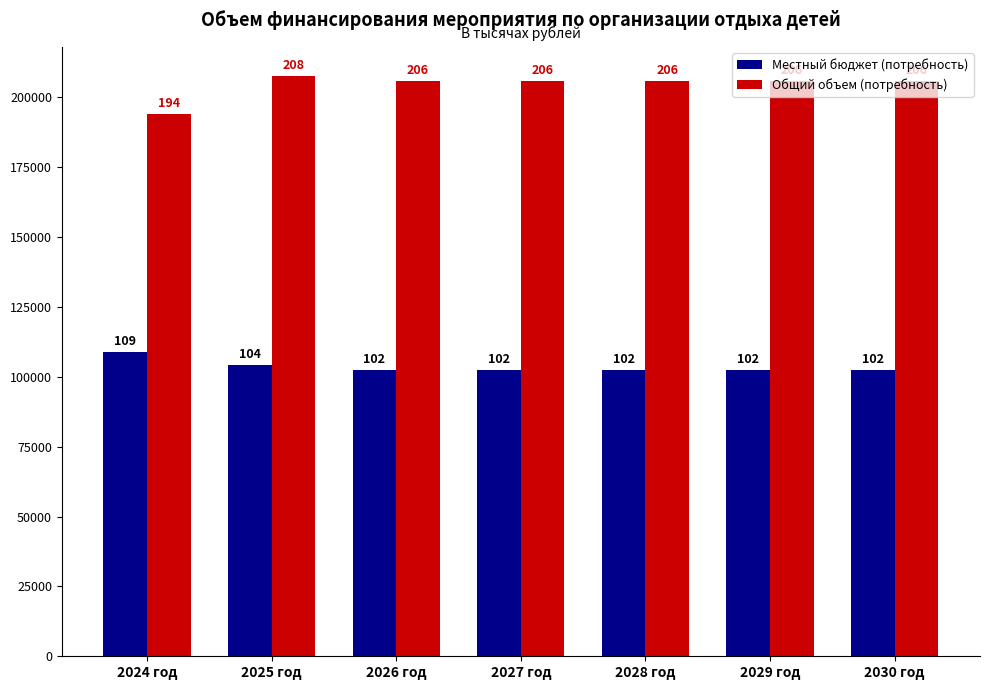

How many bars are there in total?

14